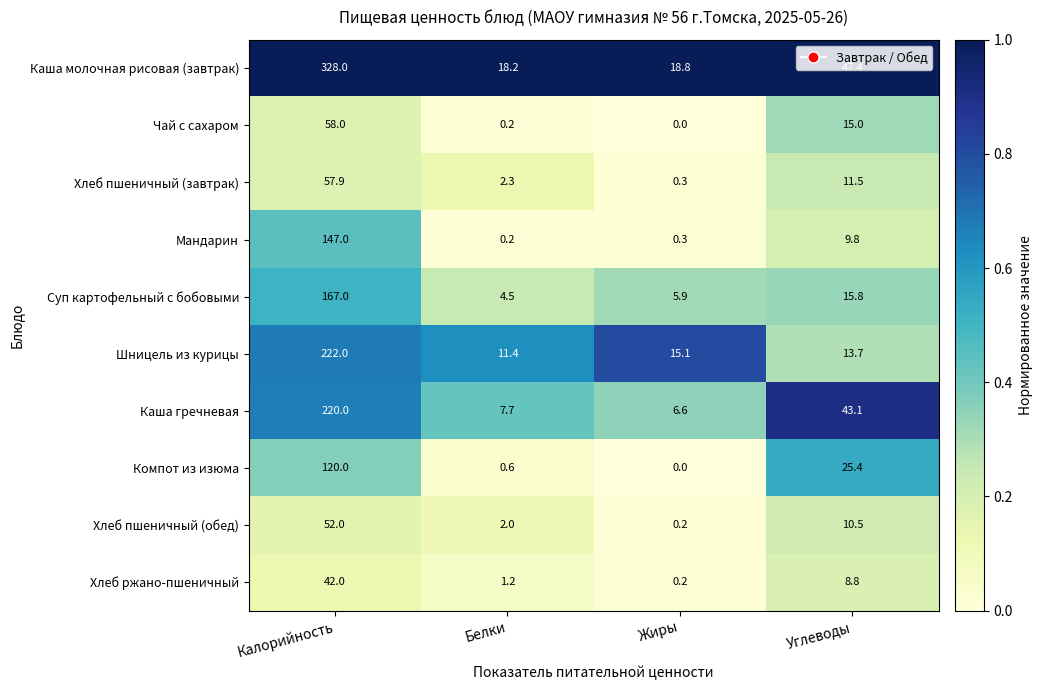

What is the spread (max minus min) of values at Углеводы?

38.6